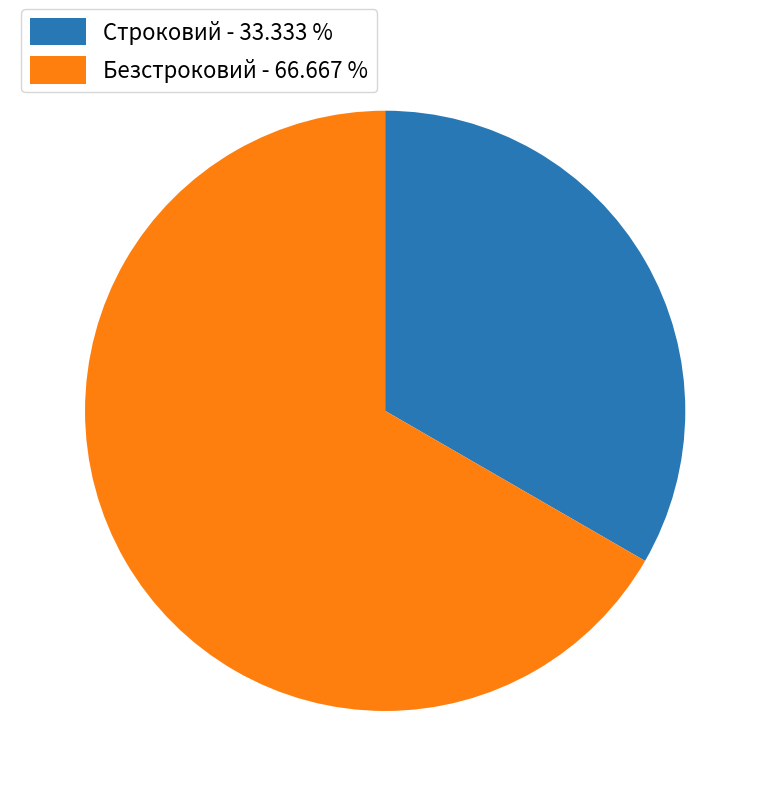

Is the sum of Безстроковий and Строковий greater than half?

Yes